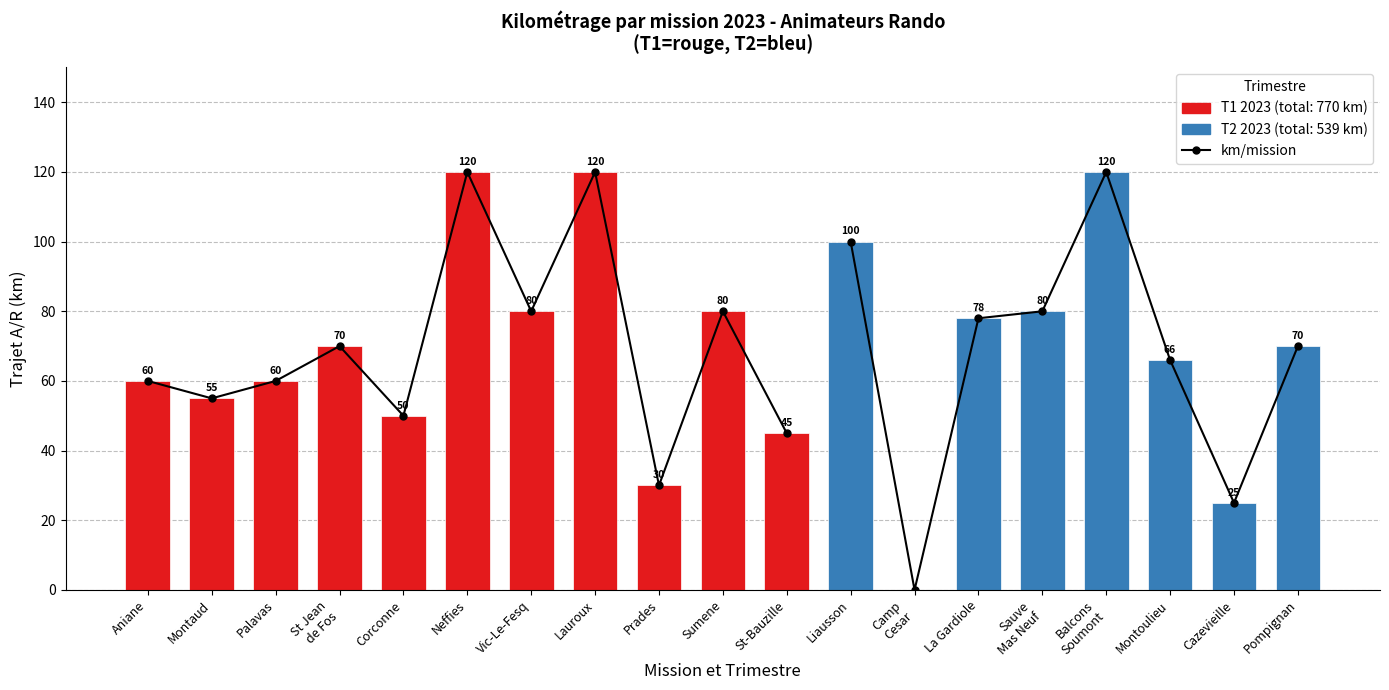

What is the ratio of the value at Lauroux to the value at Montaud?

2.2